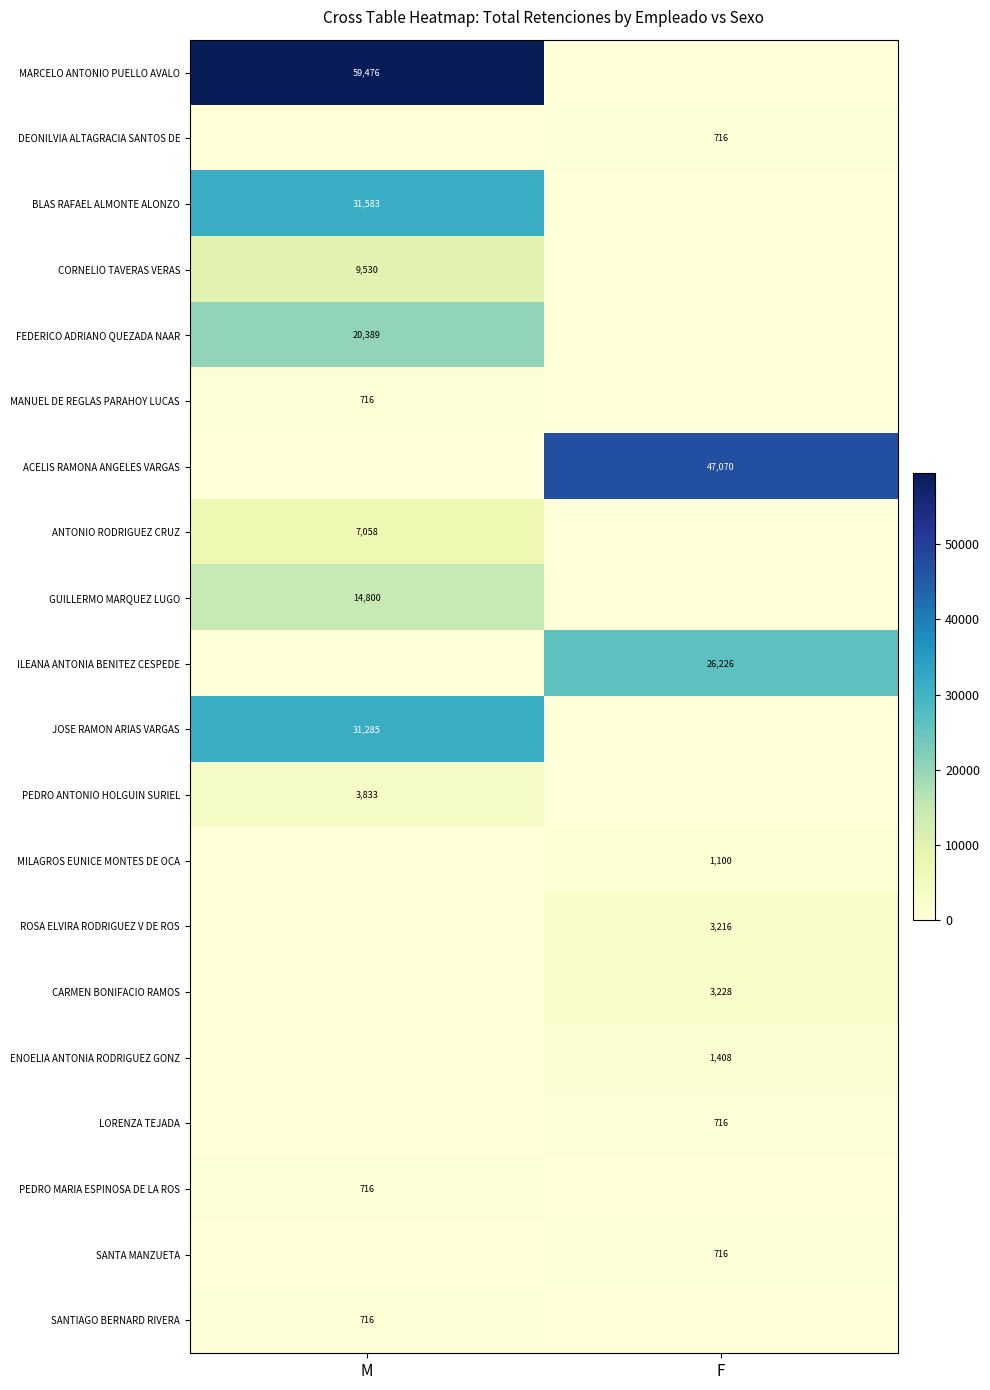

Is it true that LORENZA TEJADA equals 418 at F?

False